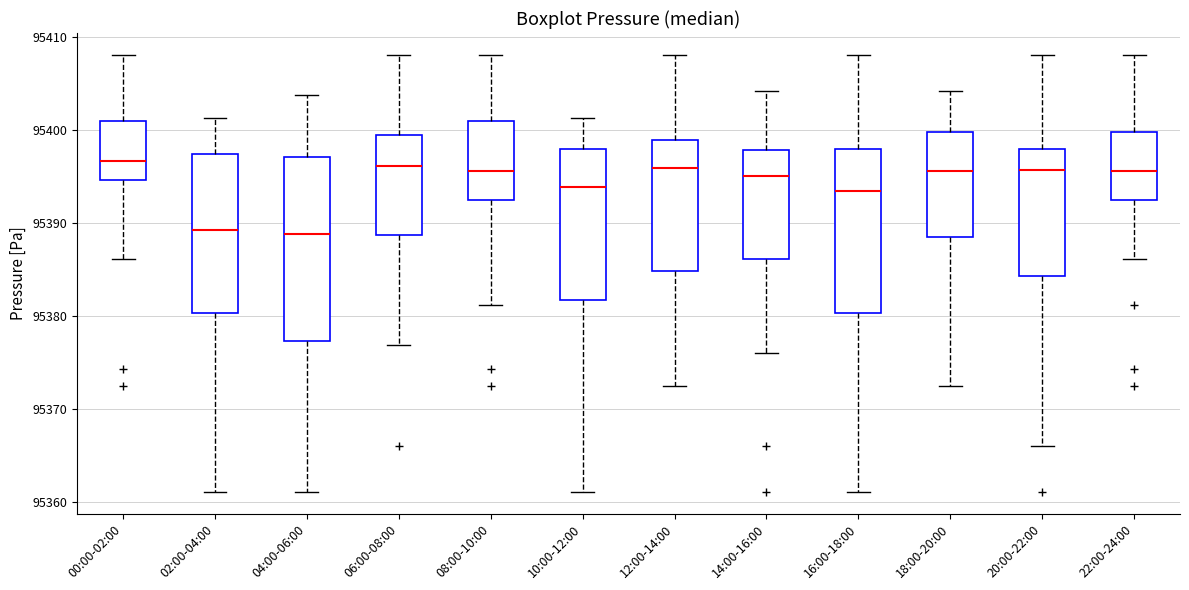

Where does the lower whisker of the box for 12:00-14:00 end on the y-axis? The values are not printed on the chart, so give them approximately, as read against the axis.

95372